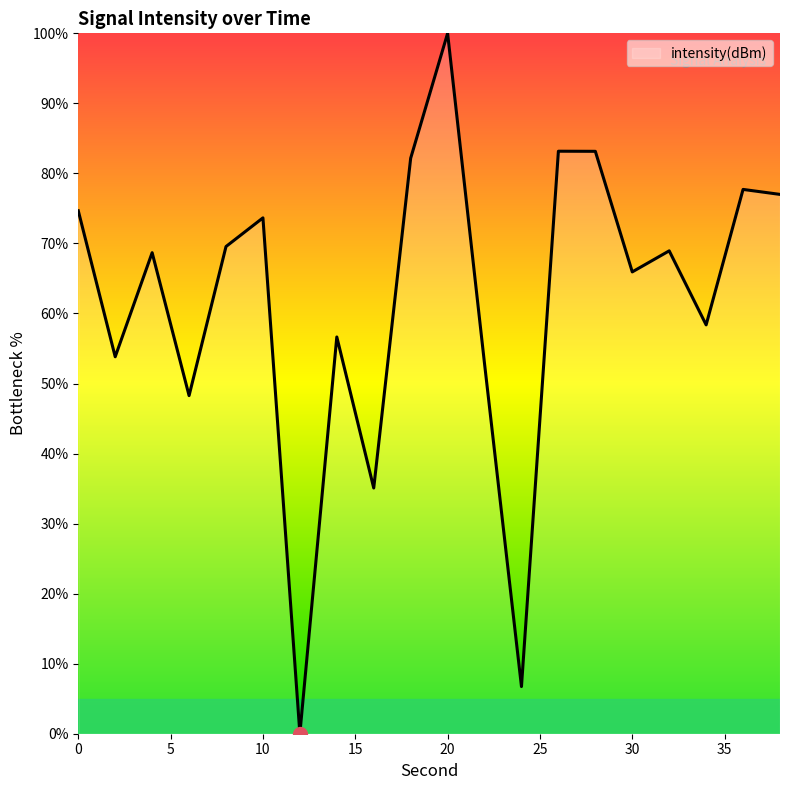

What is the maximum value shown in the chart?

100.0